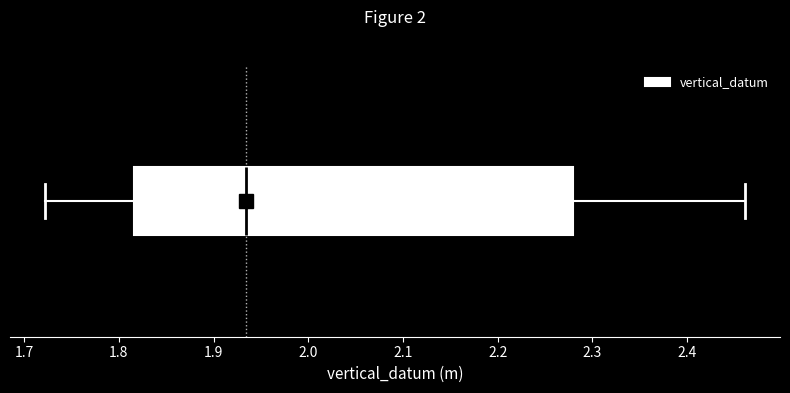

Where is the left edge of the box on the x-axis? The values are not printed on the chart, so give them approximately, as read against the axis.

1.82